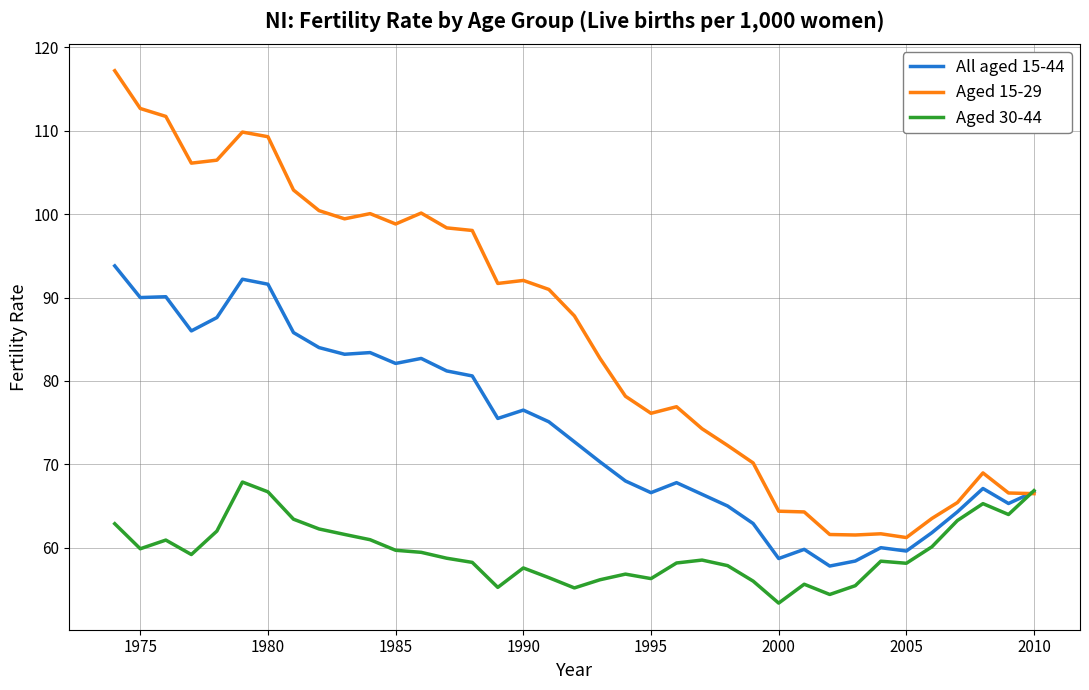

Which series has the largest range (max minus min)?

Aged 15-29